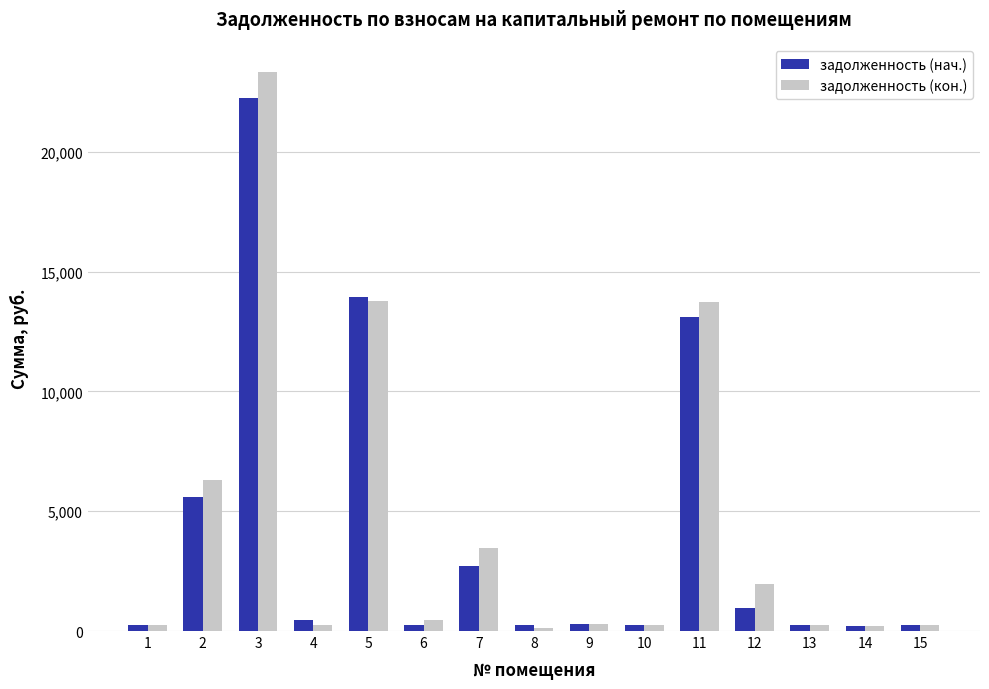

What is the sum of the задолженность (нач.) values at 5 and 3?

36171.6